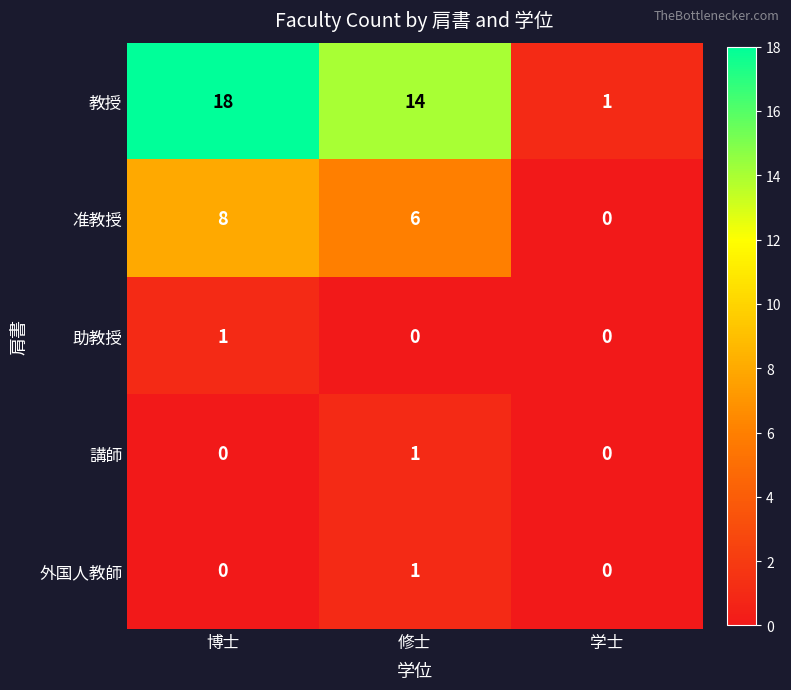

At which category is the sum across all series the highest?

博士